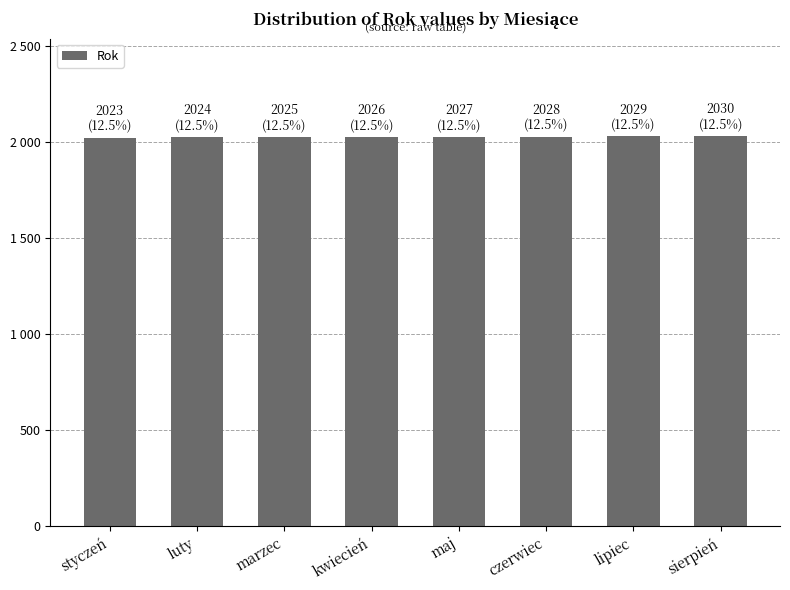

Reading right to left, extract all data points from this chart.

2030	2029	2028	2027	2026	2025	2024	2023